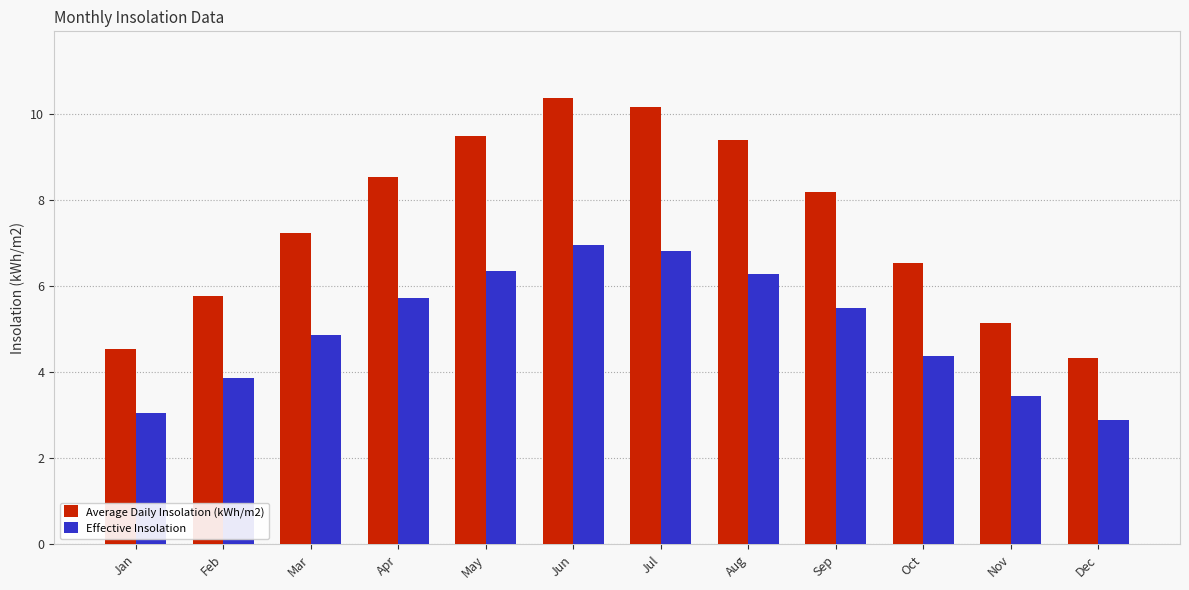

What is the difference between the Average Daily Insolation (kWh/m2) values at Jun and Aug?

1.0